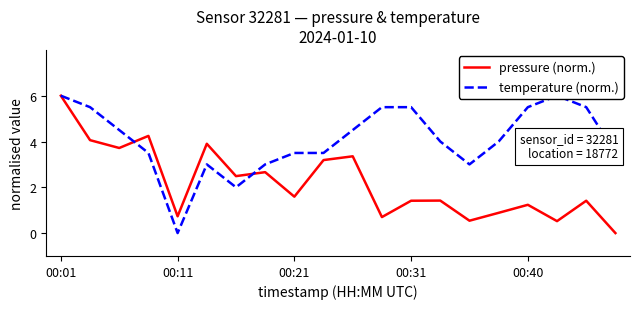

In temperature (norm.), how many points are higher than both neighbors (excluding endpoints)?

2